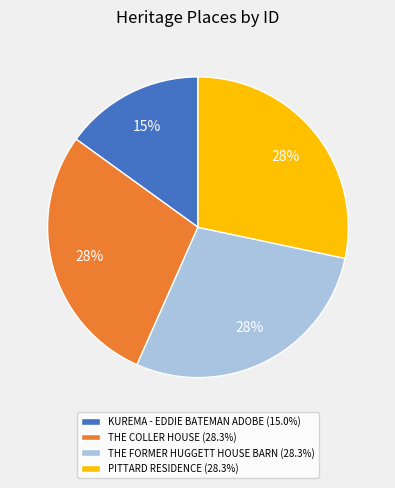

To the nearest percent, what is the average slice percentage?

25%